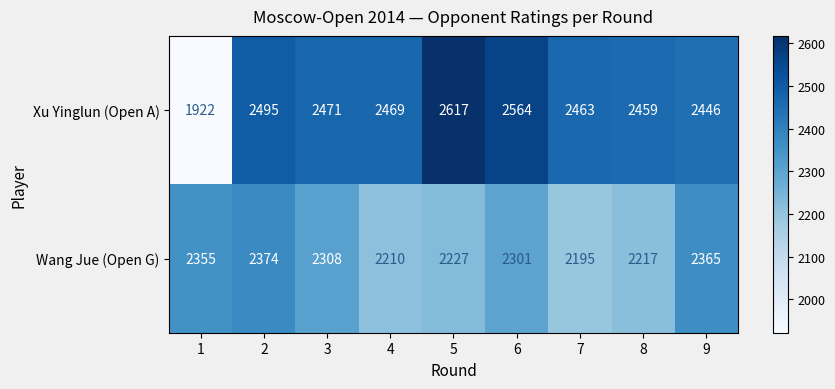

Which series has the largest range (max minus min)?

Xu Yinglun (Open A)